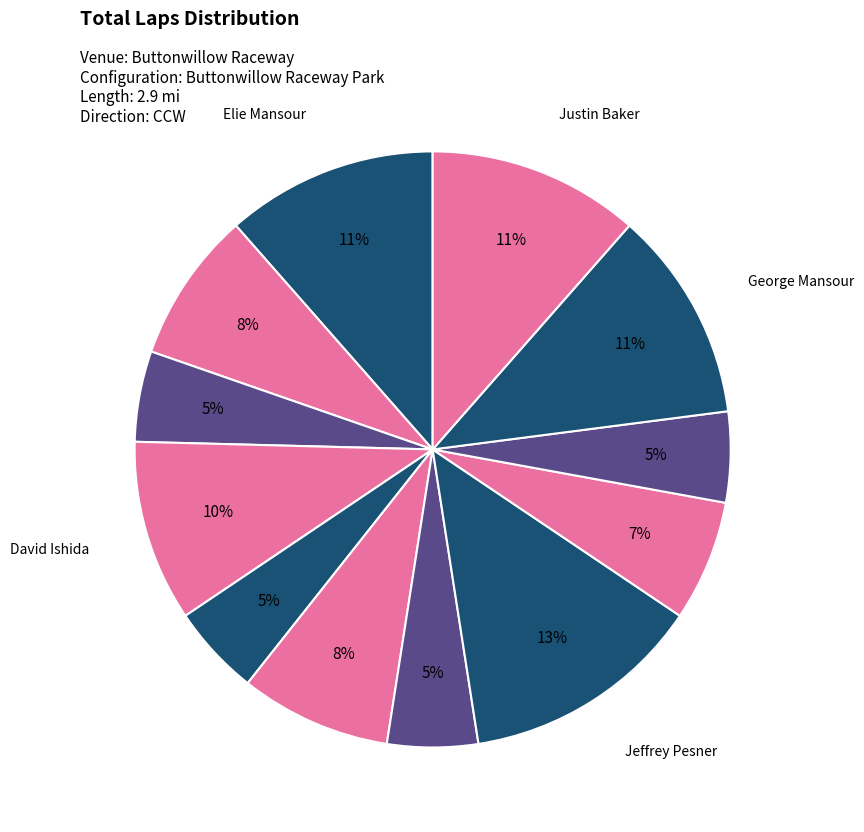

To the nearest percent, what is the difference between the largest and smallest slice percentages?

8%